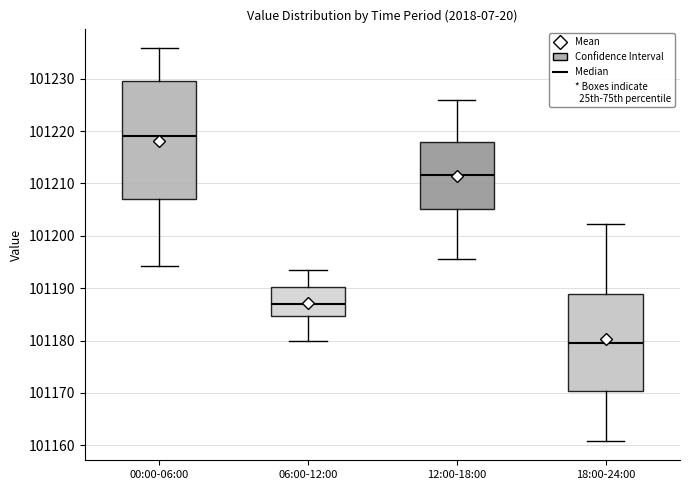

Which box has the lowest median line?

18:00-24:00